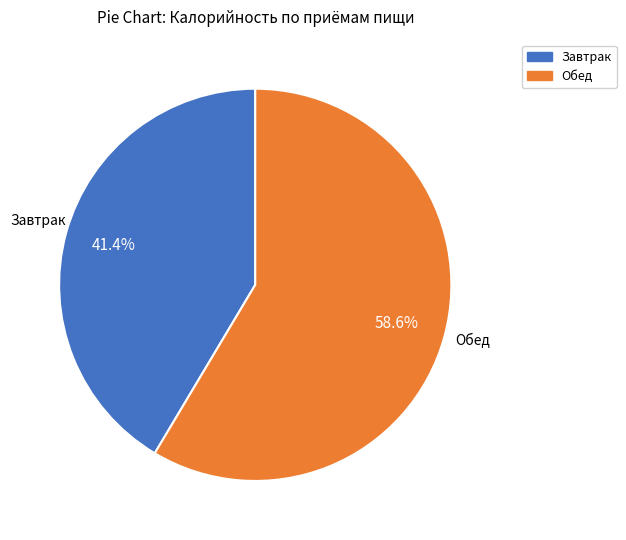

Count the number of slices in the pie.

2